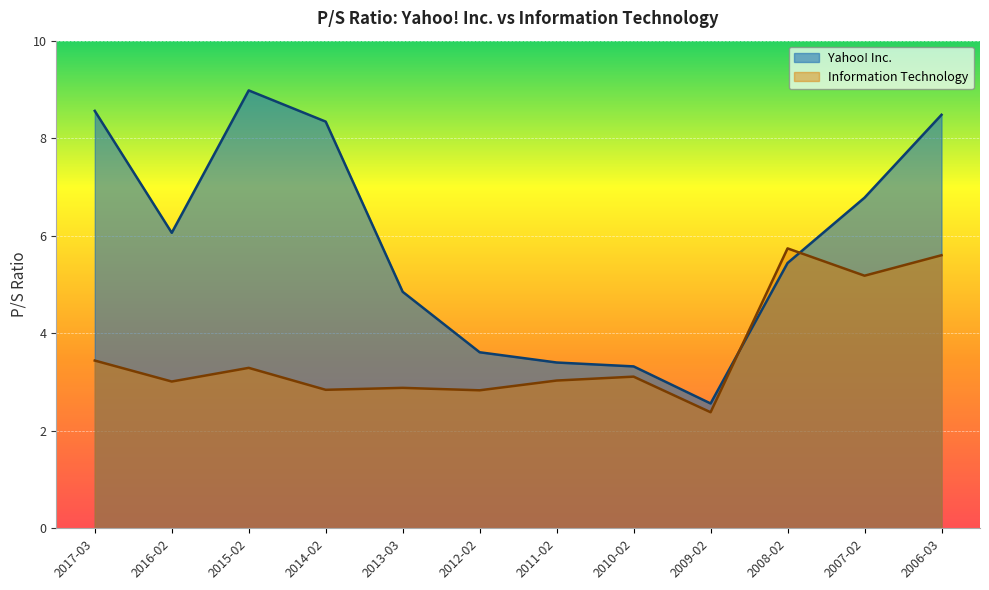

The Yahoo! Inc. series shows 11.9 at 2014-02. True or false?

False